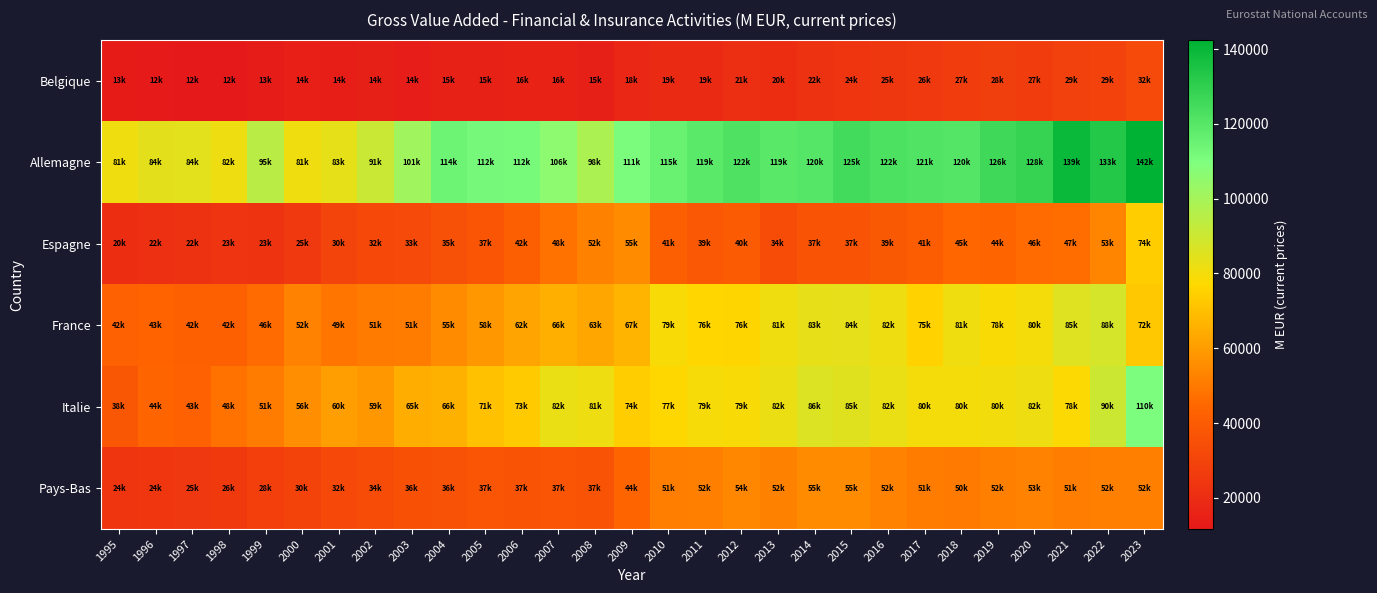

What is the spread (max minus min) of values at 1998?

69899.3